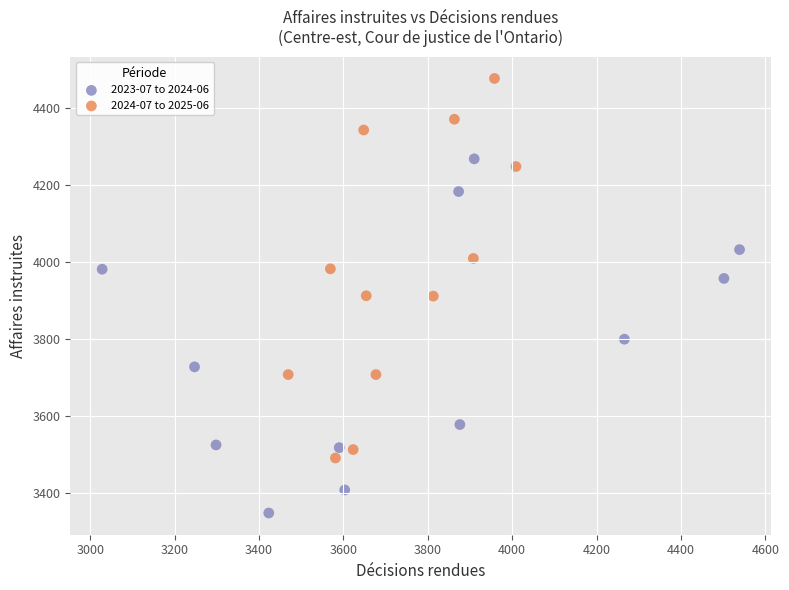

Which series reaches the maximum Y coordinate?

2024-07 to 2025-06